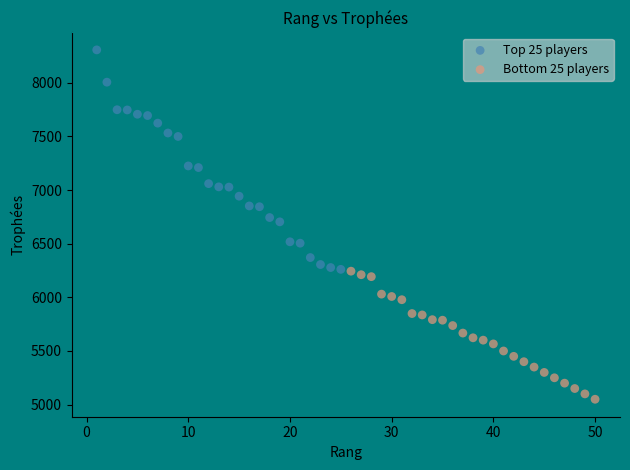

Which series contains the lowest Y value?

Bottom 25 players